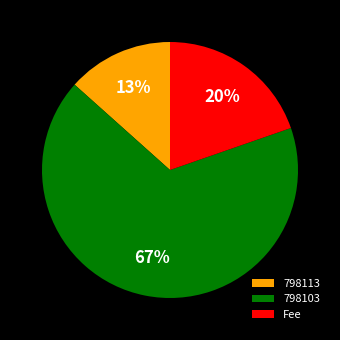

Rank the categories by value from lowest to highest.

798113, Fee, 798103